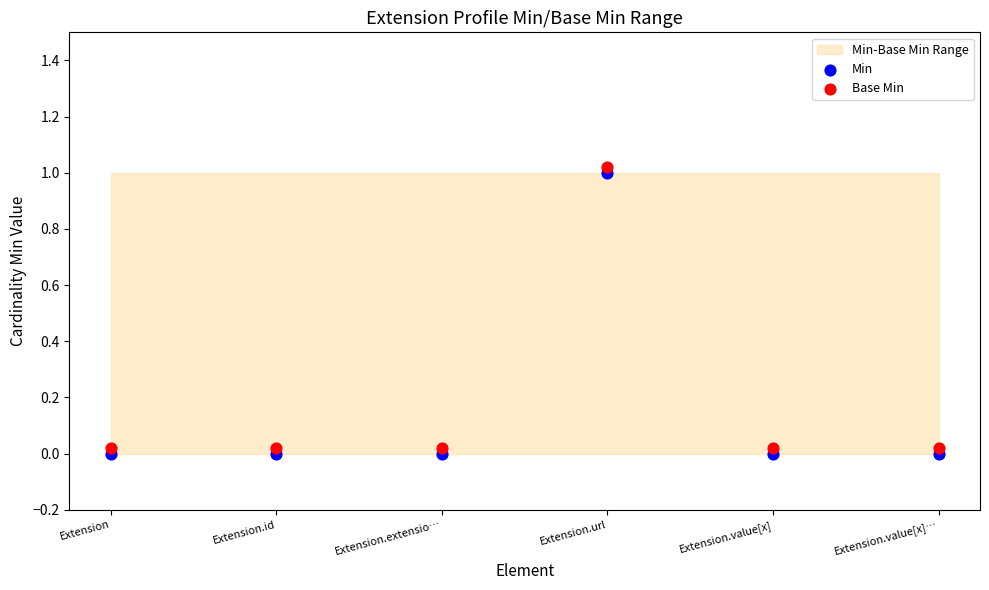

Which series reaches the minimum Y coordinate?

Min